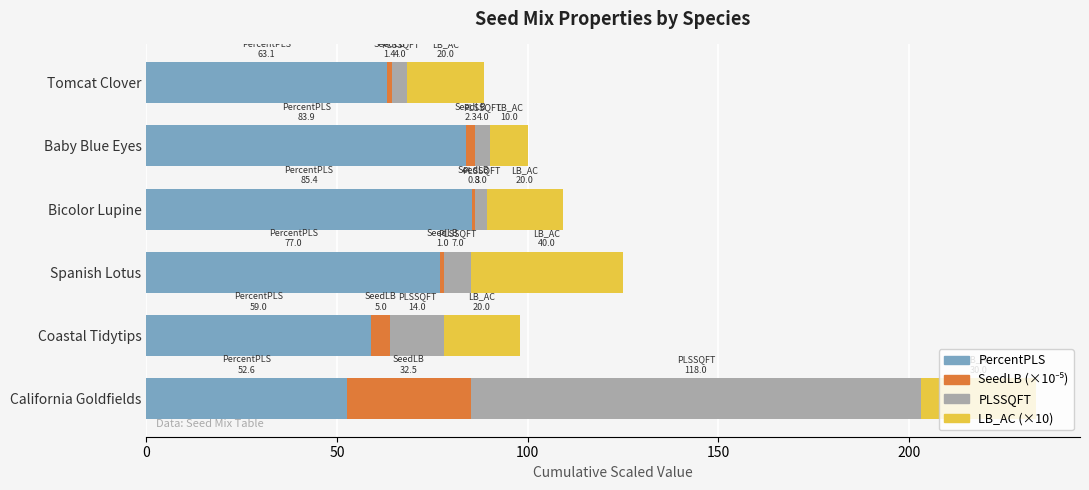

True or false: PercentPLS has a value of 114.0 at Bicolor Lupine.

False